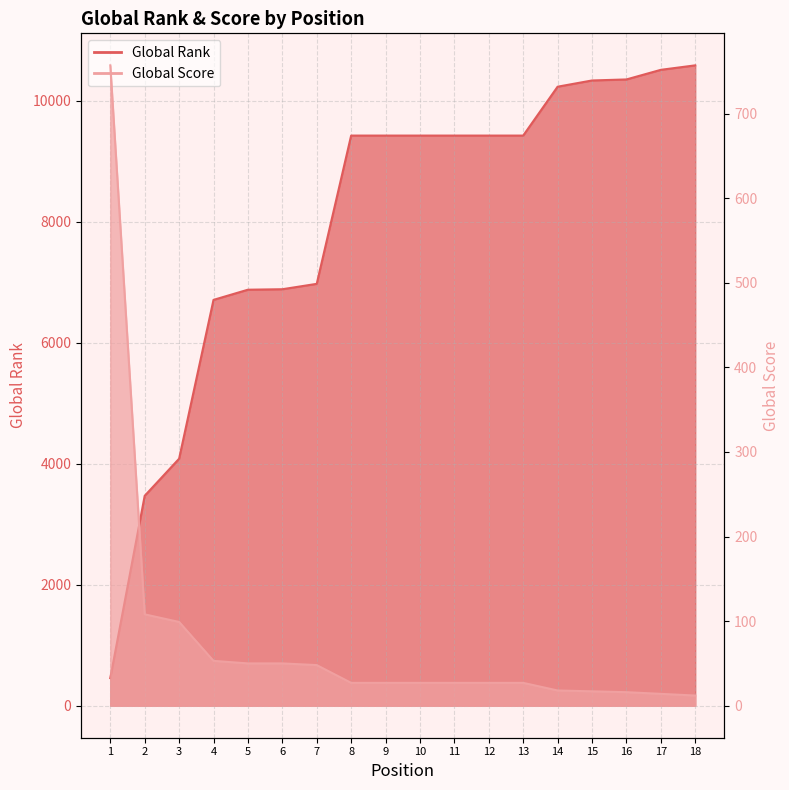

Rank the series by their maximum value, from highest to lowest.

Global Rank line, Global Score line